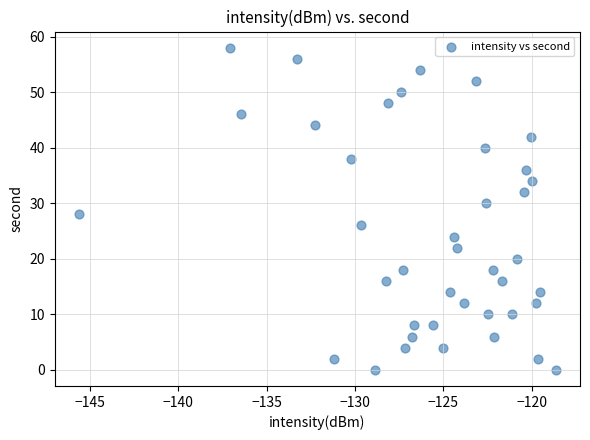

What is the range of Y values (max minus min)?

58